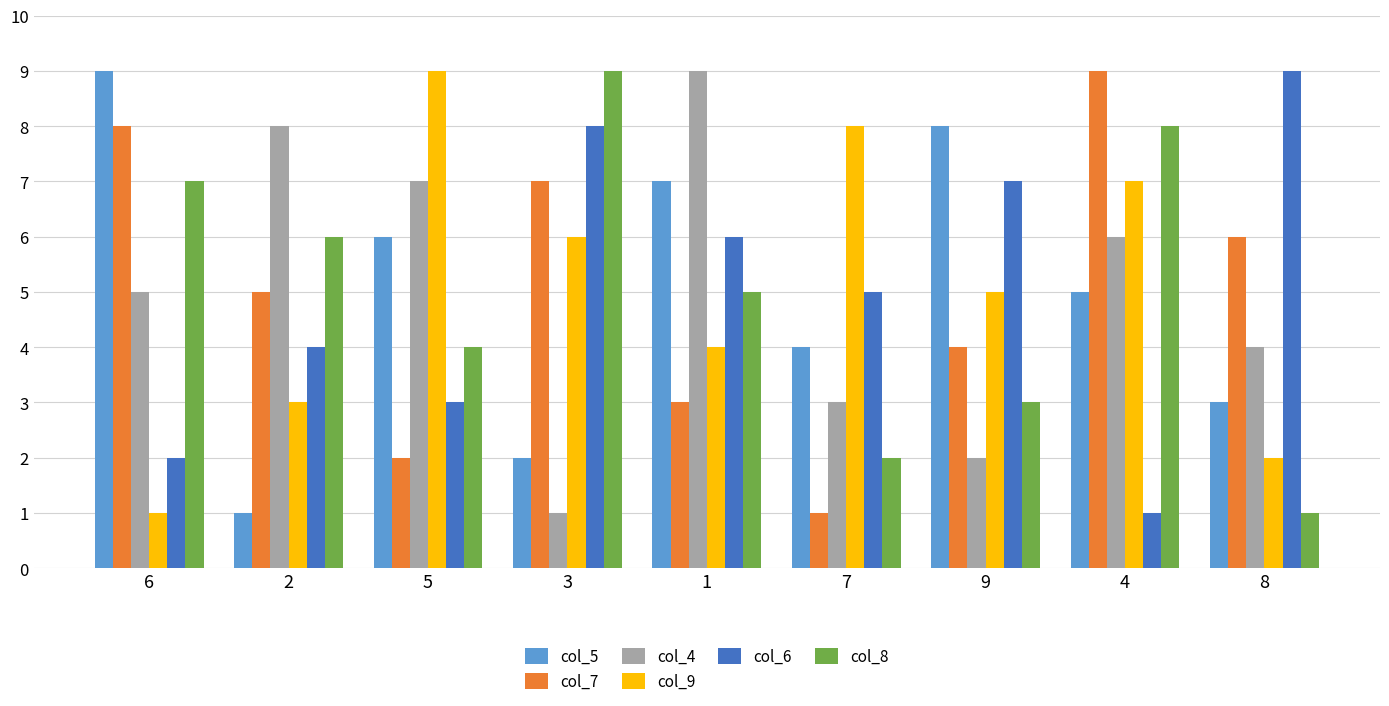

Reading left to right, what are all the values shown in this chart?

col_5: 9	1	6	2	7	4	8	5	3
col_7: 8	5	2	7	3	1	4	9	6
col_4: 5	8	7	1	9	3	2	6	4
col_9: 1	3	9	6	4	8	5	7	2
col_6: 2	4	3	8	6	5	7	1	9
col_8: 7	6	4	9	5	2	3	8	1